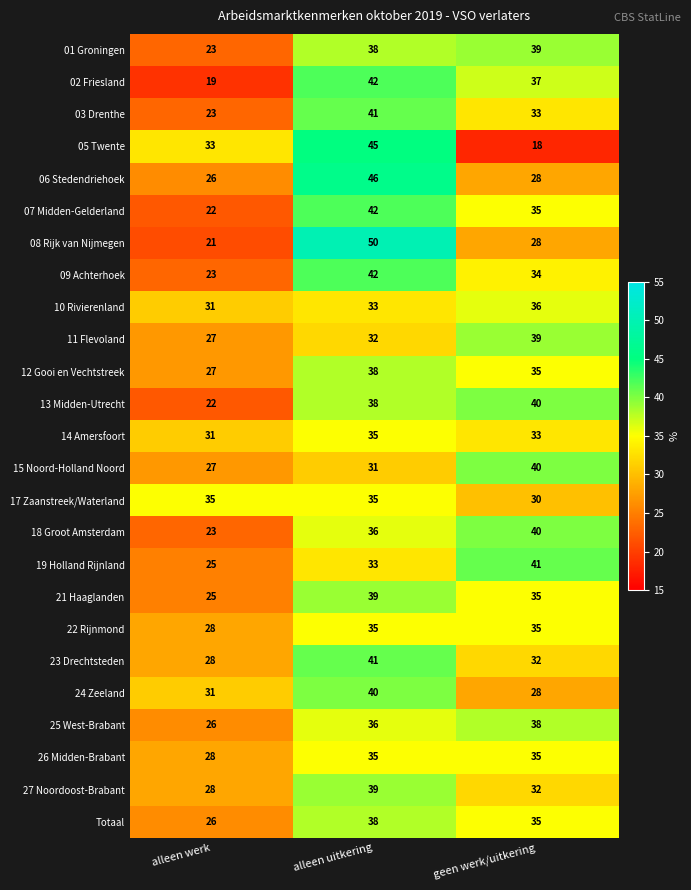

Count the 02 Friesland values in the range 19 to 42.

3